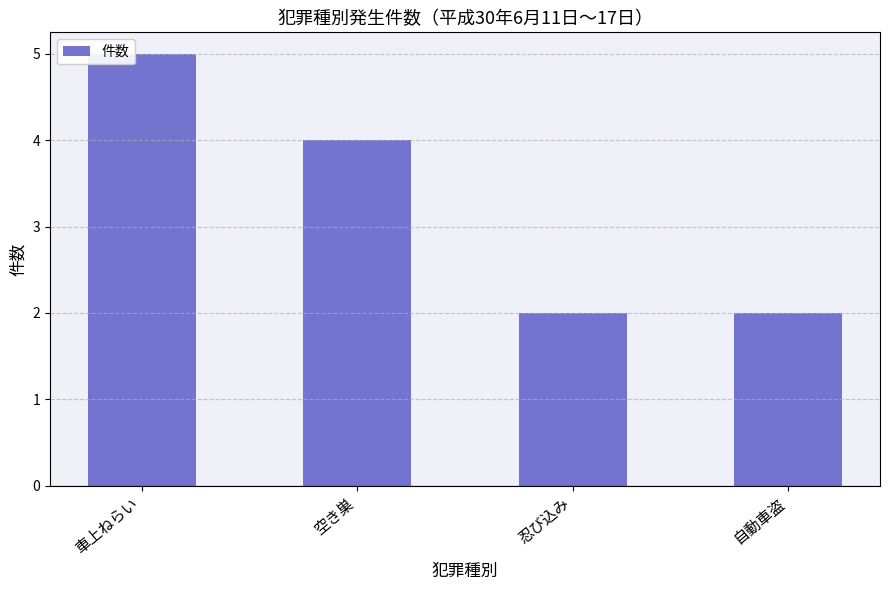

Is it true that the value at 忍び込み is 2?

True